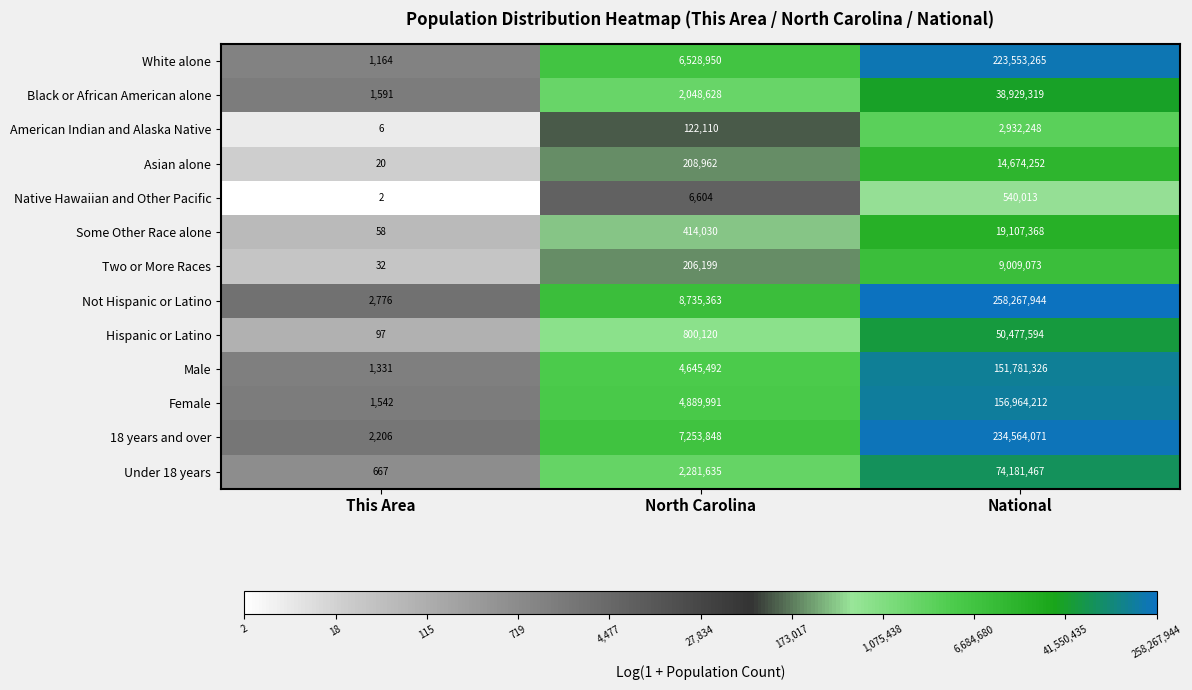

What is the sum of all Under 18 years values?

76463769